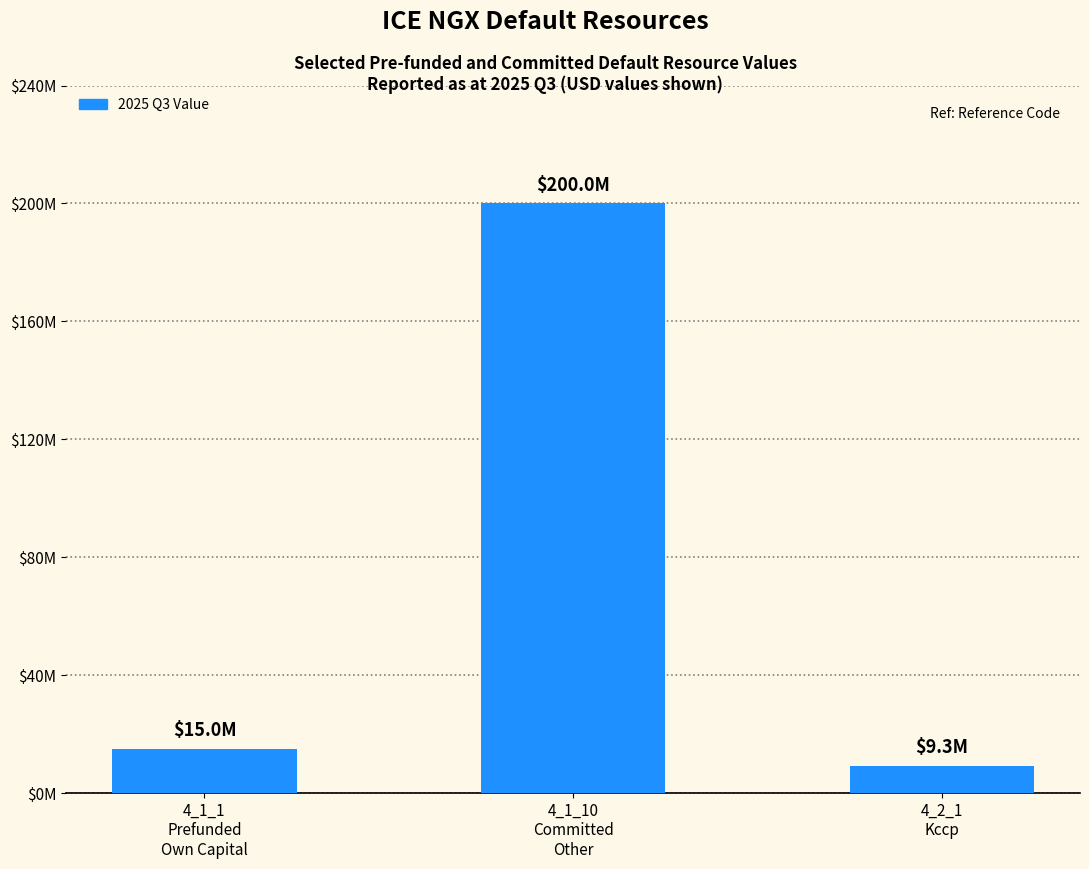

Where does the data first go above 15000000?

4_1_10
Committed
Other